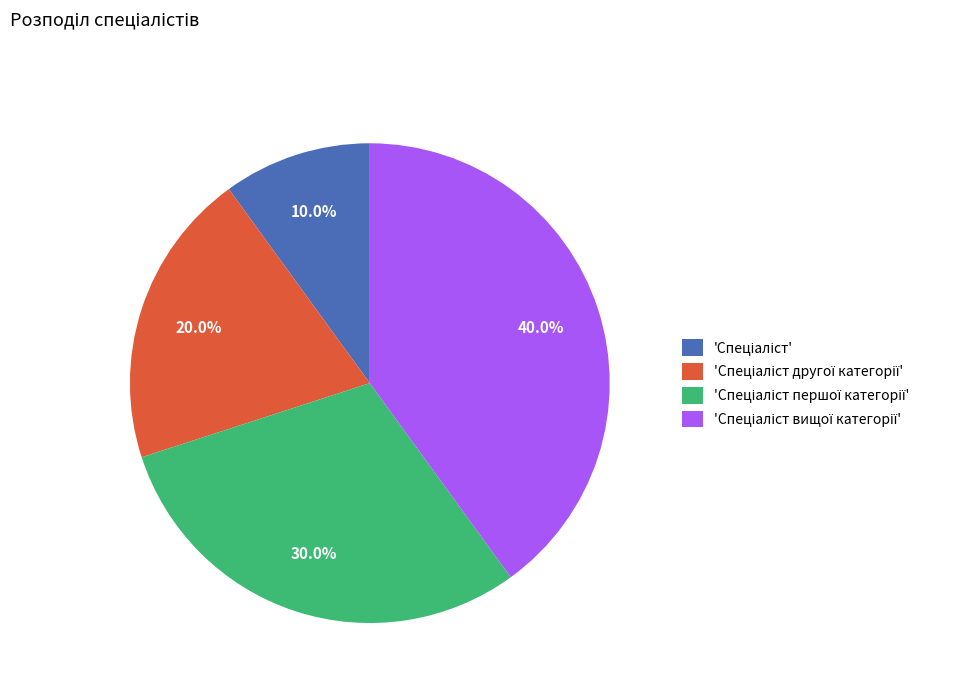

How many slices are in this pie chart?

4